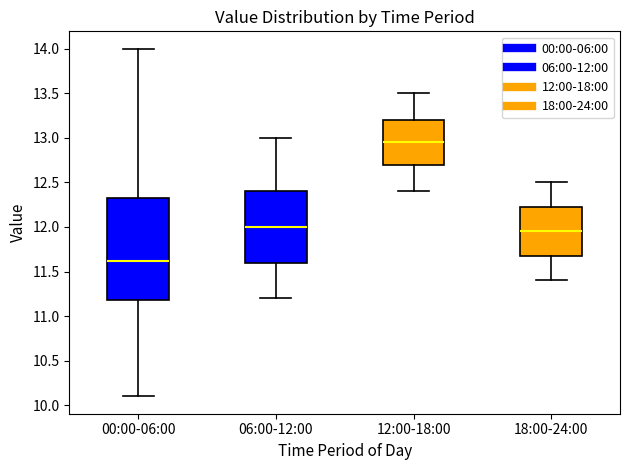

Which box is the tallest, from its lower edge to its upper edge?

00:00-06:00